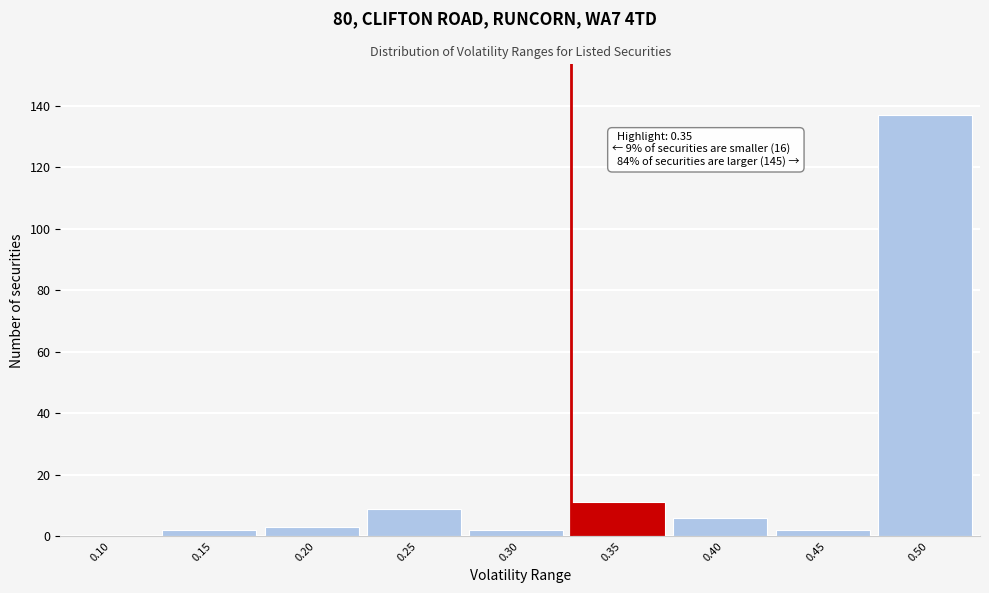

Reading right to left, list all the values displayed in this chart.

0.50=137	0.45=2	0.40=6	0.35=11	0.30=2	0.25=9	0.20=3	0.15=2	0.10=0